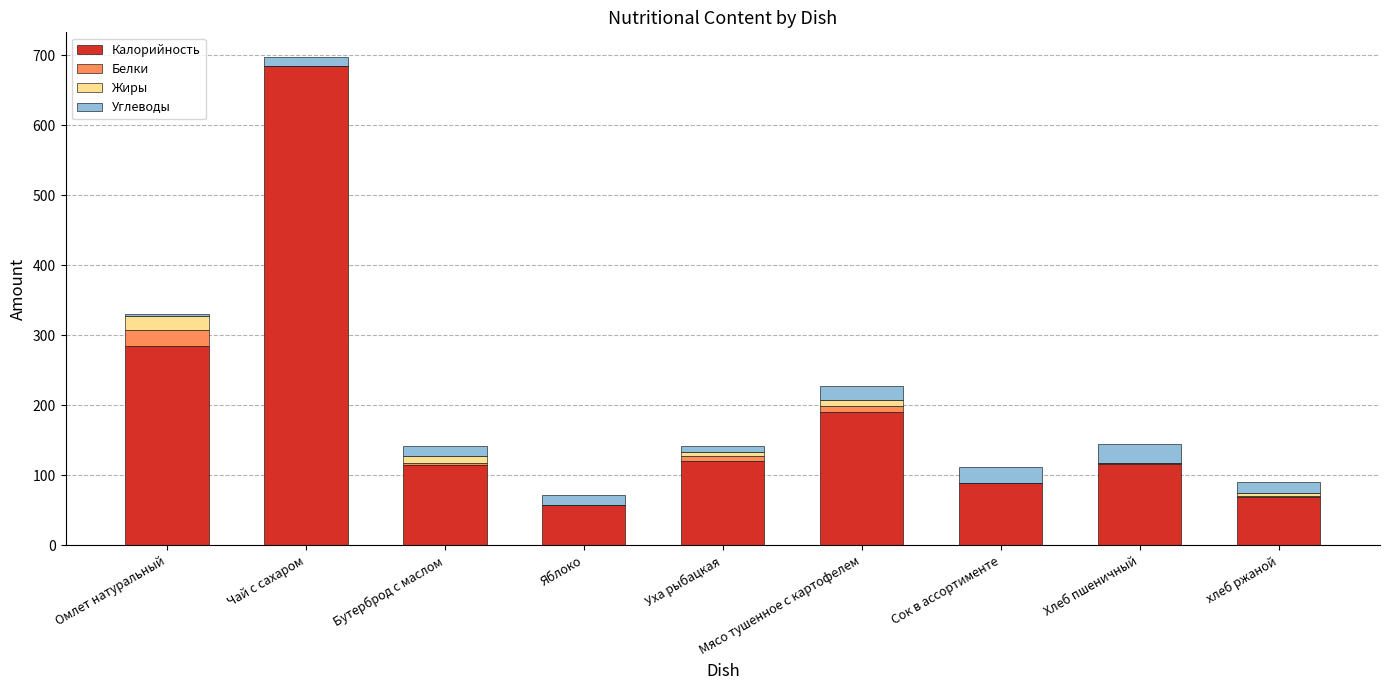

Where is Калорийность nearest to the value 371?

Омлет натуральный